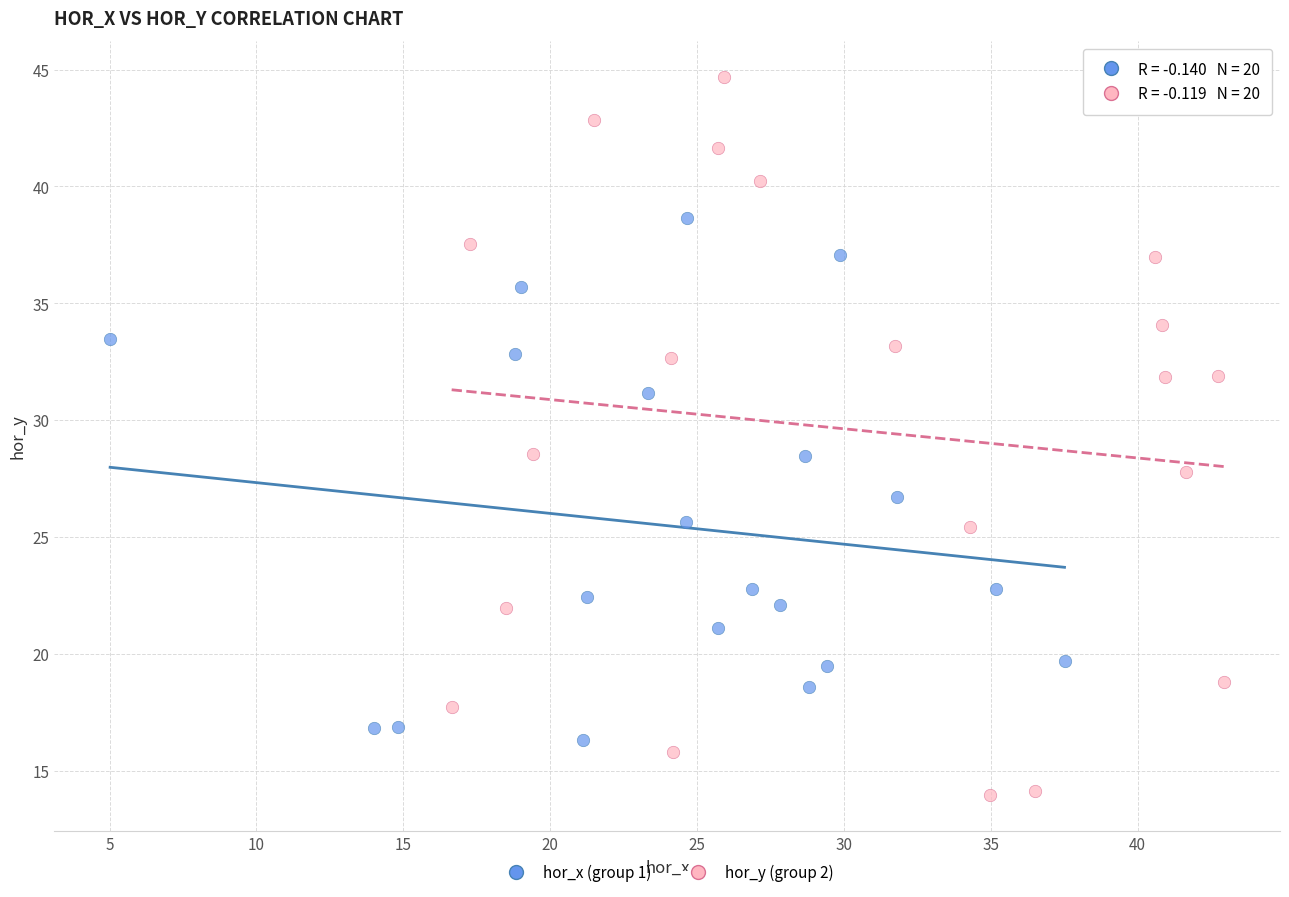

Which series contains the highest Y value?

hor_y (group 2)